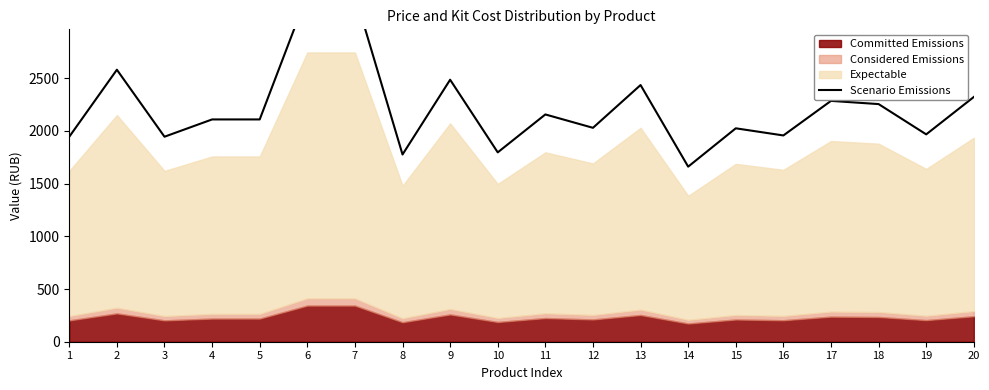

Reading left to right, extract all data points from this chart.

1=1945.2	2=2580.7	3=1945.2	4=2109.1	5=2109.1	6=3293.4	7=3293.4	8=1776.5	9=2485.8	10=1796.6	11=2156.4	12=2029.6	13=2435.5	14=1661.1	15=2024.9	16=1957.2	17=2285.2	18=2254.8	19=1967.5	20=2322.2